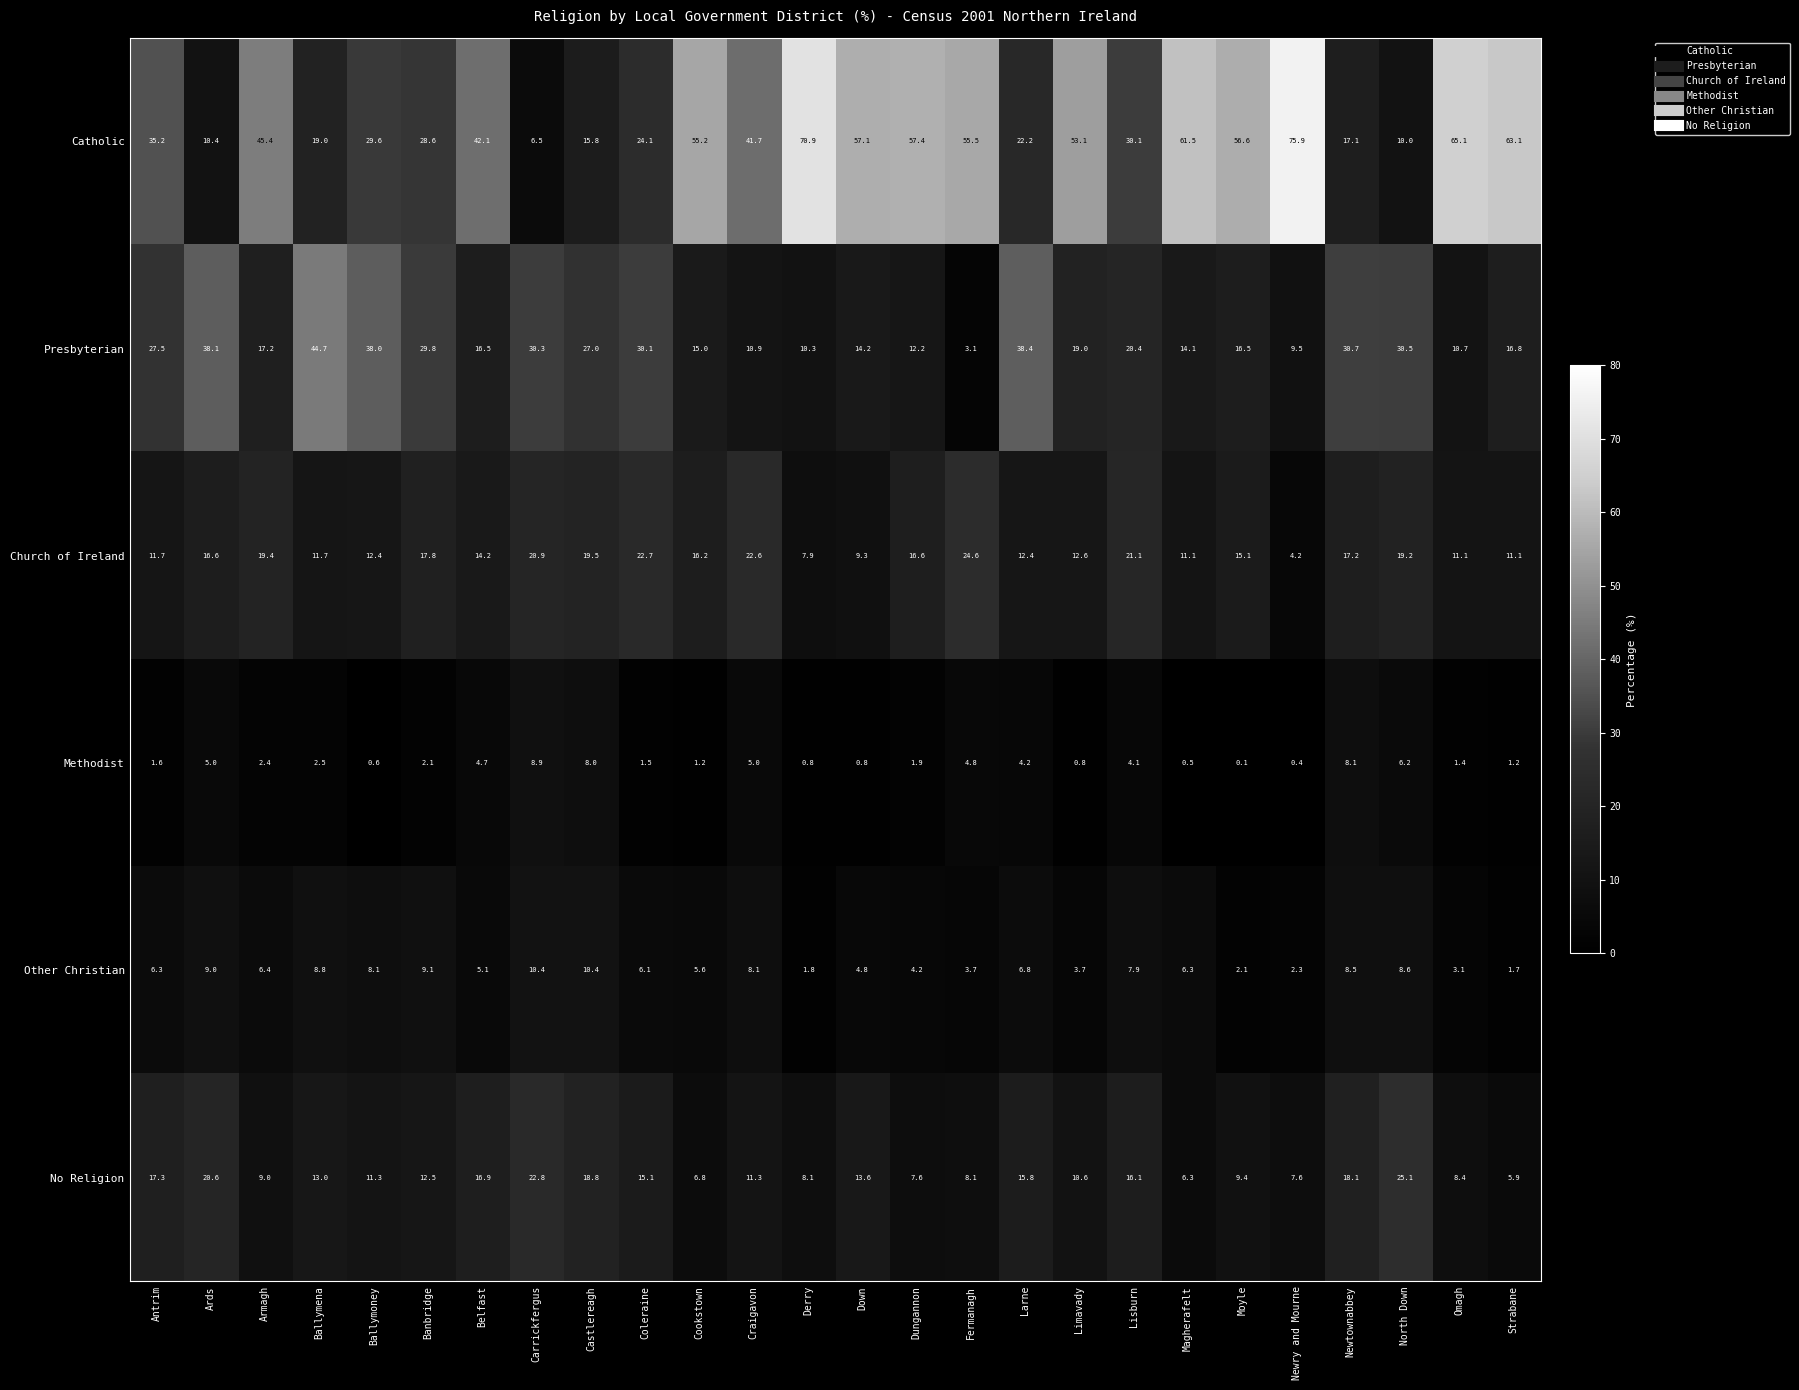

How many data points does each series have?

26